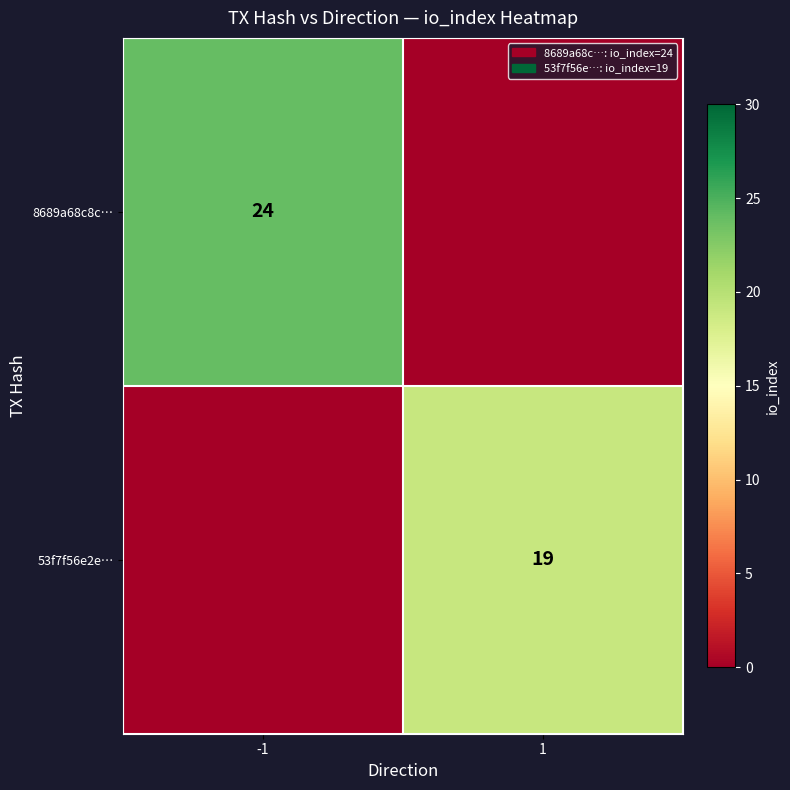

Is it true that 8689a68c8c… equals 33 at -1?

False